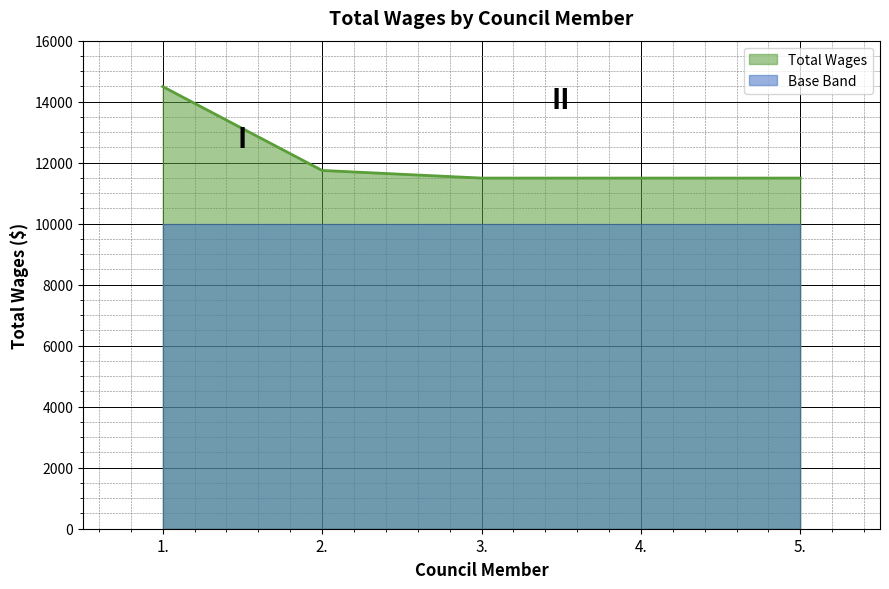

What is the change in value from 1. to 5.?

-3000